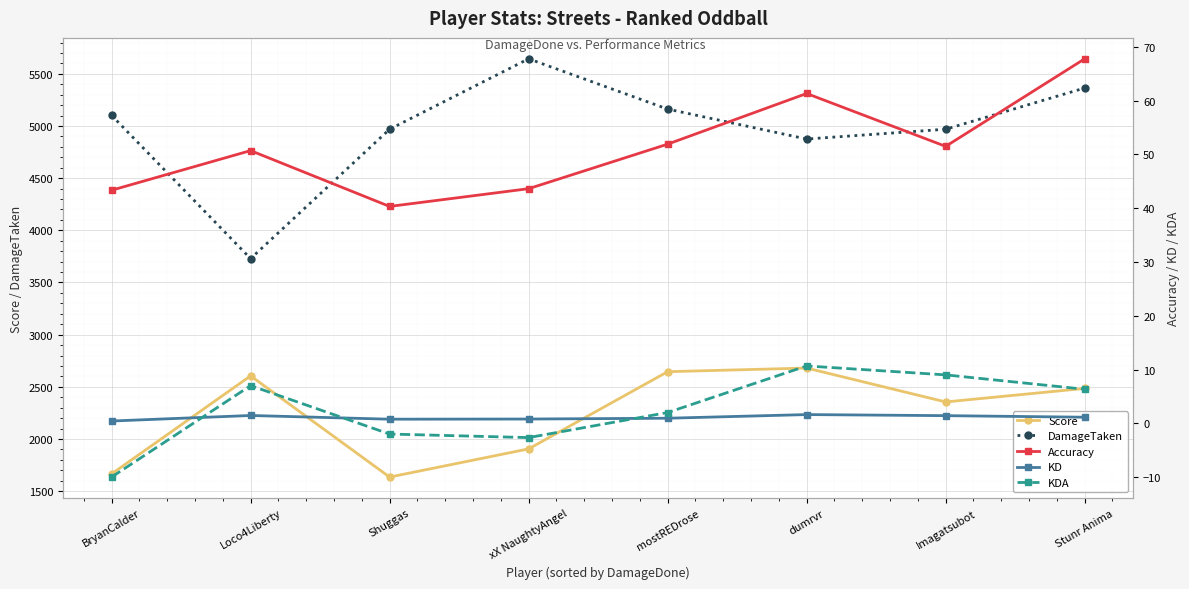

What is the value of the DamageTaken point at the 1st from the left?

5102